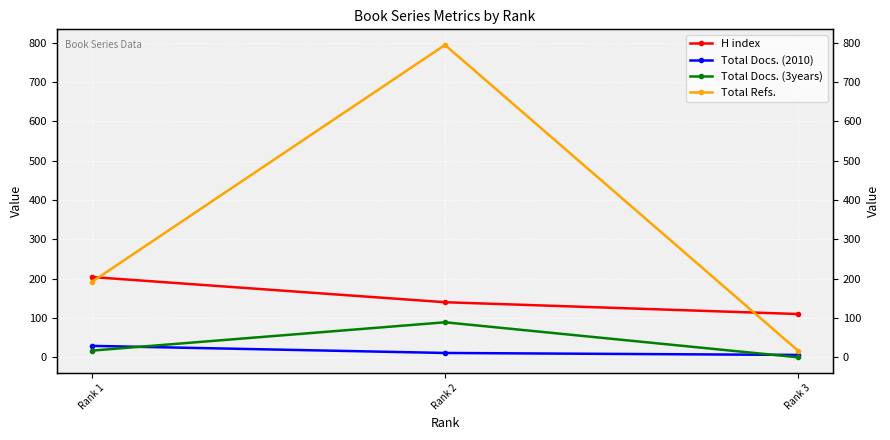

At which label is Total Docs. (3years) closest to 44?

Rank 1